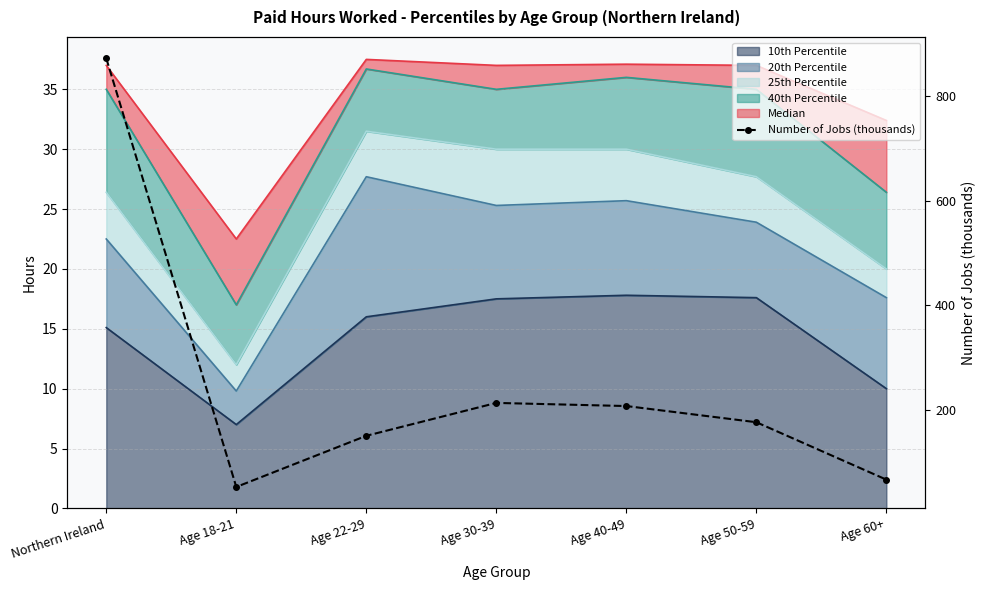

Read the value at Age 22-29, to the nearest 100.

200